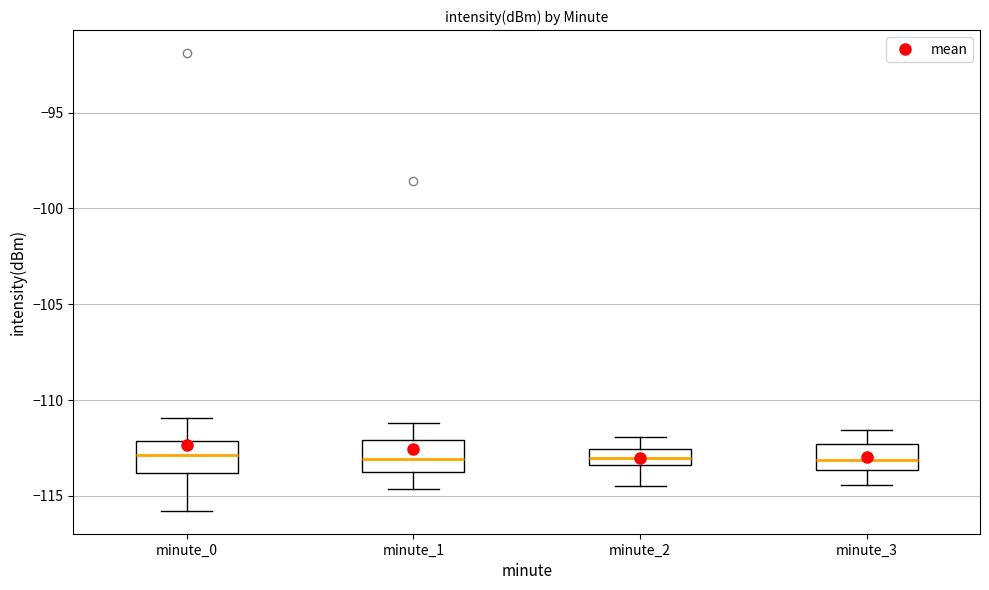

Where does the median line of the box for minute_2 sit on the y-axis? The values are not printed on the chart, so give them approximately, as read against the axis.

-113.0